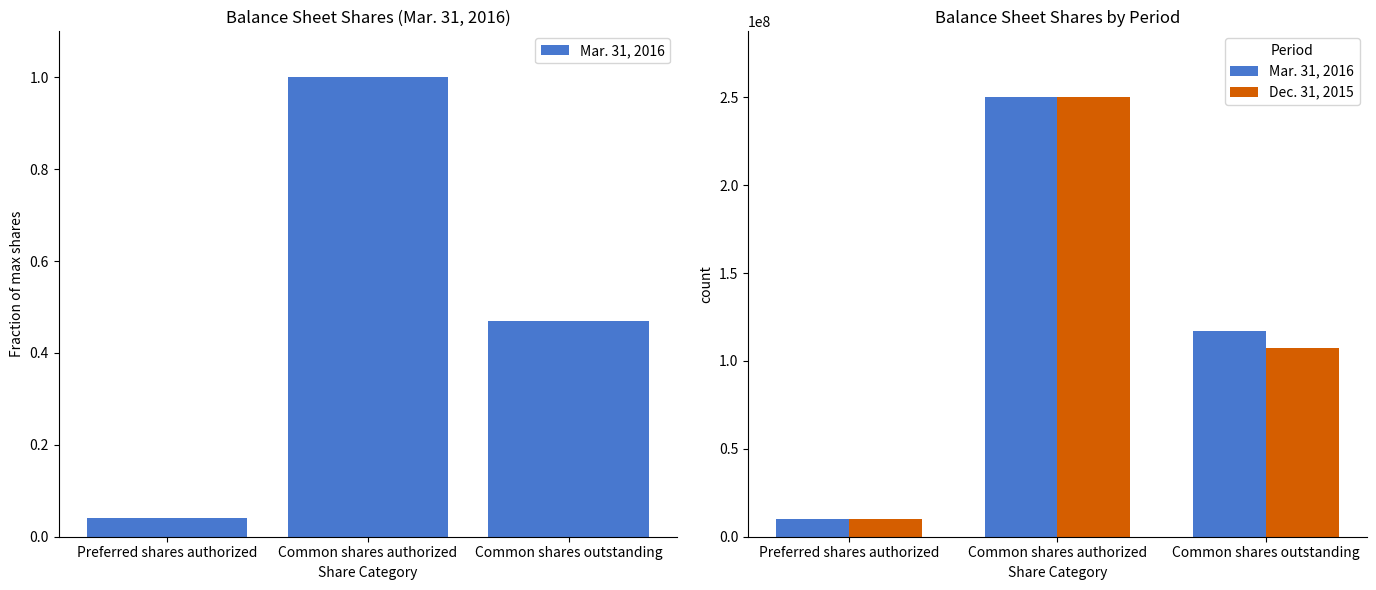

Which series has the largest total across all categories?

Mar. 31, 2016